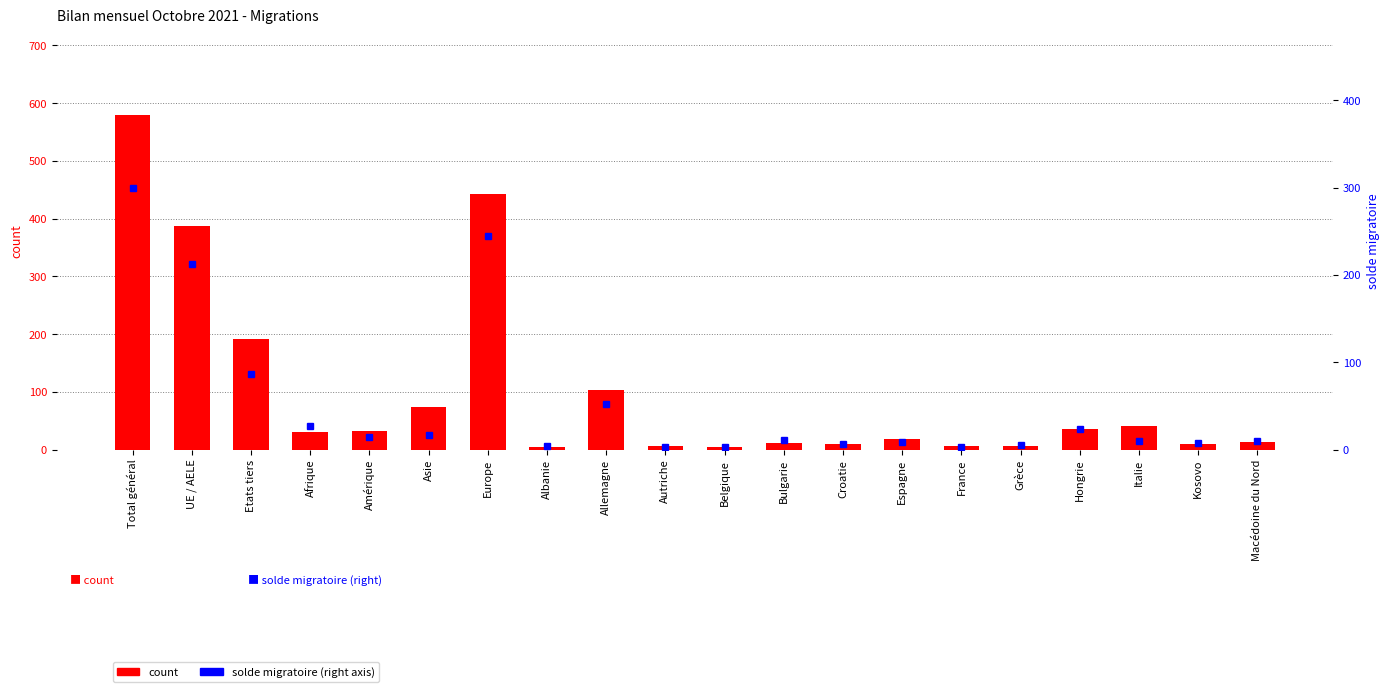

At which label is solde migratoire (right) closest to 151?

UE / AELE